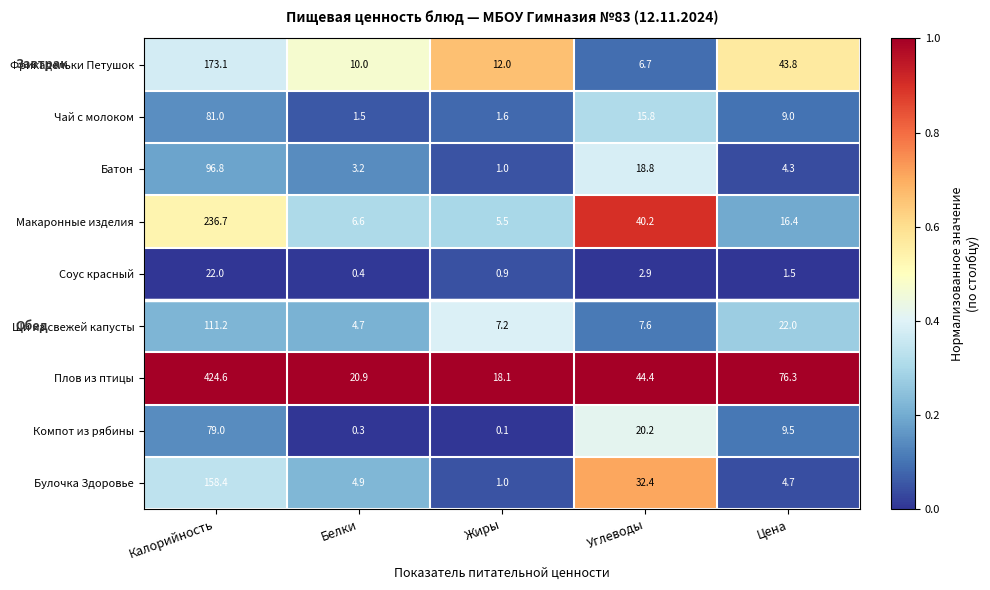

Which label corresponds to the smallest value in the chart?

Жиры